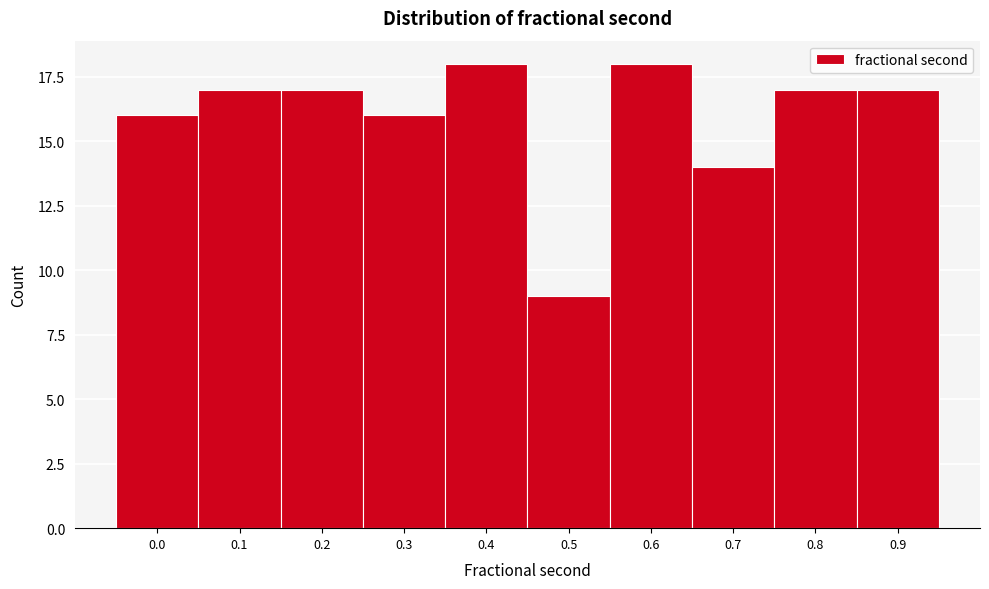

Reading right to left, transcribe all the data shown in this chart.

17	17	14	18	9	18	16	17	17	16